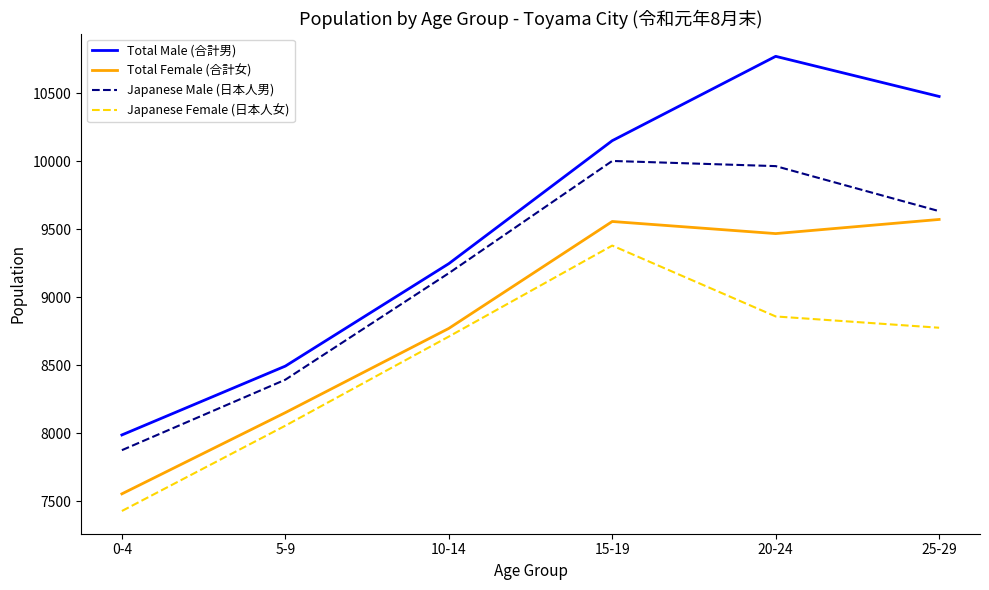

At 15-19, list the series in order from smallest to largest.

Japanese Female (日本人女), Total Female (合計女), Japanese Male (日本人男), Total Male (合計男)